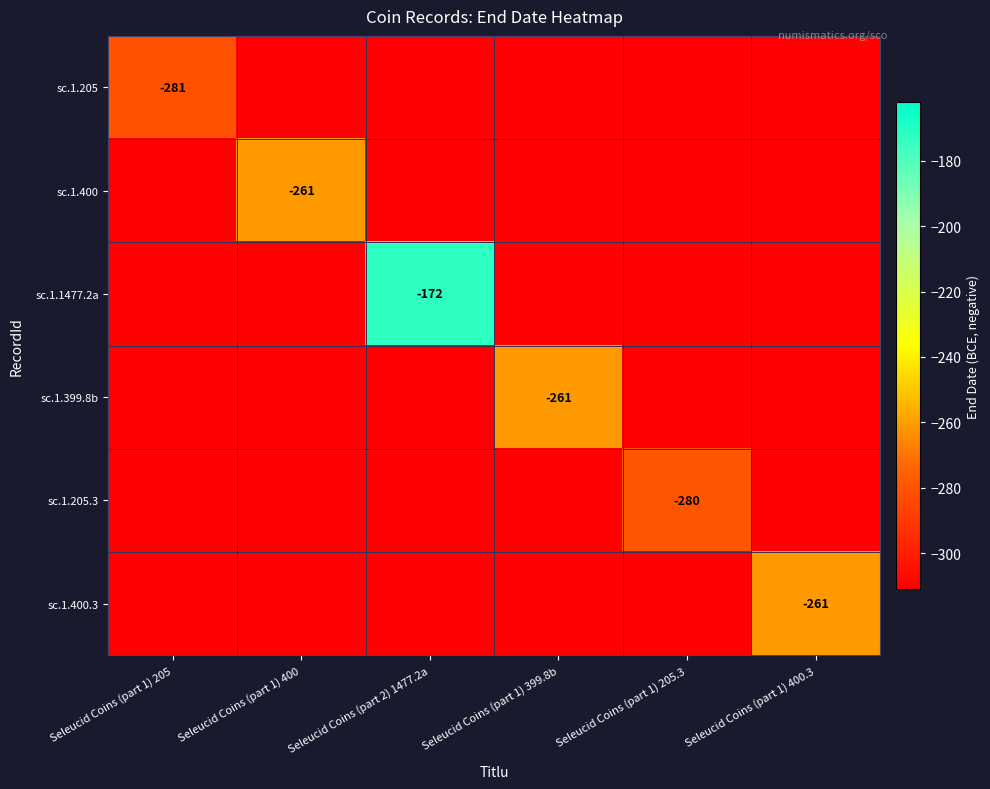

The sc.1.400 series shows -261 at Seleucid Coins (part 1) 400. True or false?

True